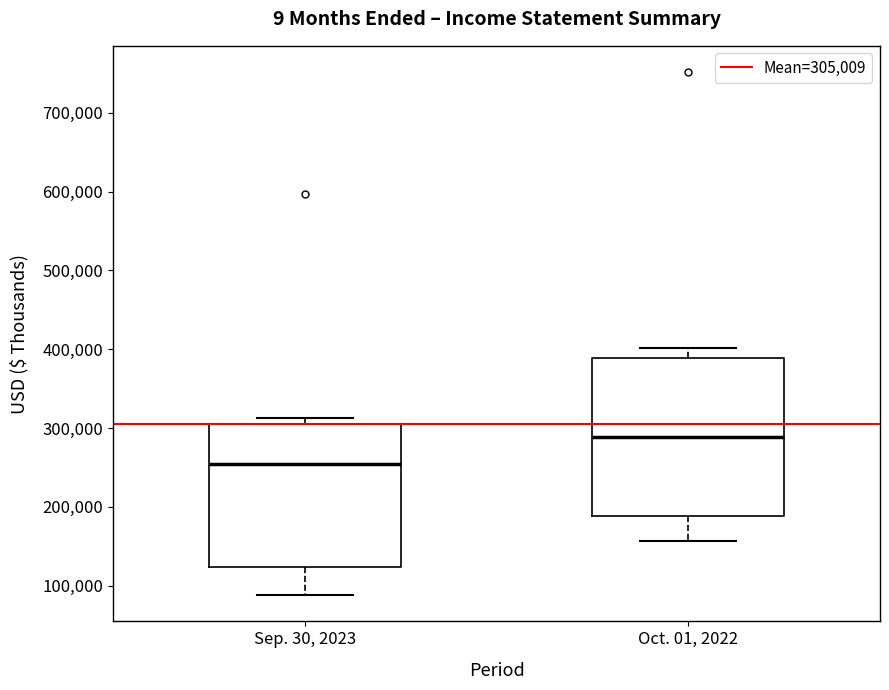

Comparing the boxes themselves (not the whiskers), which one is the tallest?

Oct. 01, 2022